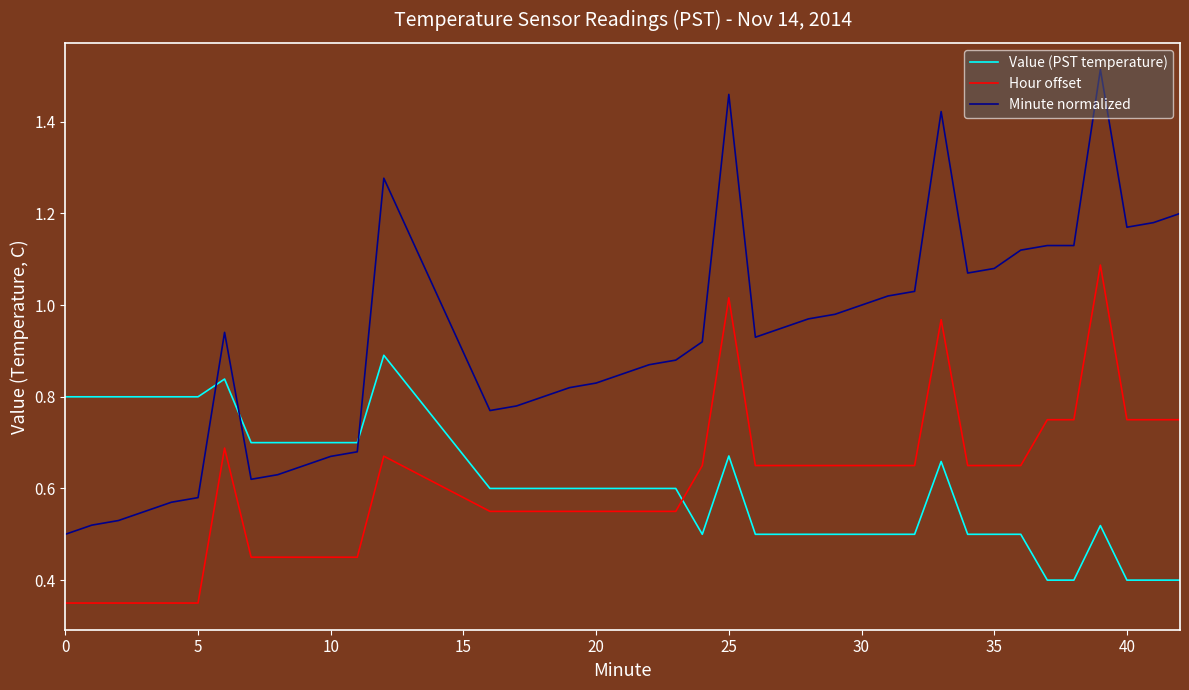

What is the sum of all Value (PST temperature) values?

24.2